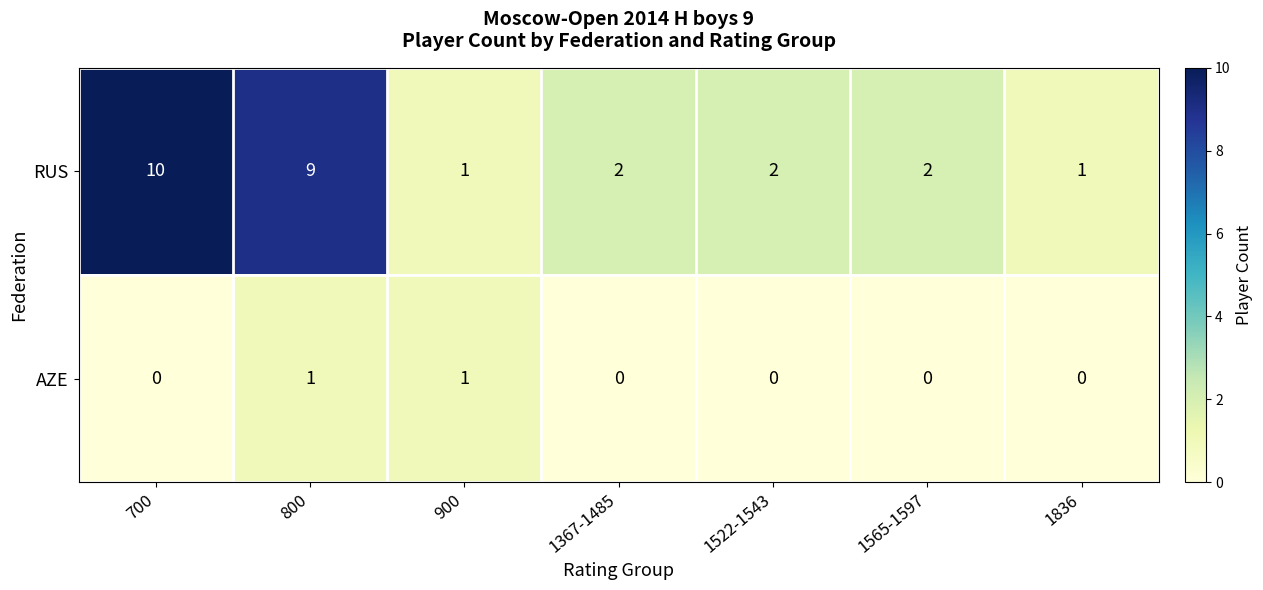

What is the highest value of the RUS series?

10